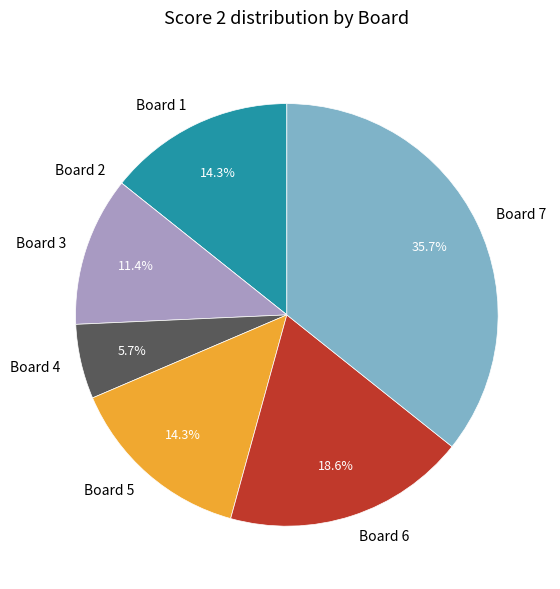

The Board 7 slice represents 47% of the pie. True or false?

False